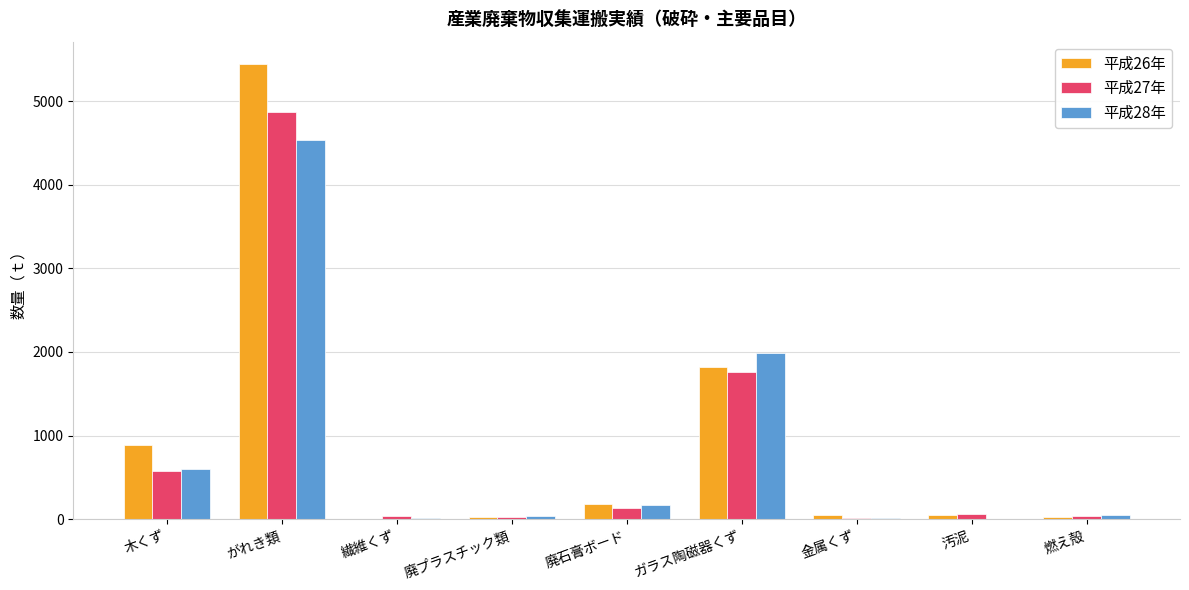

Are the bars horizontal?

No